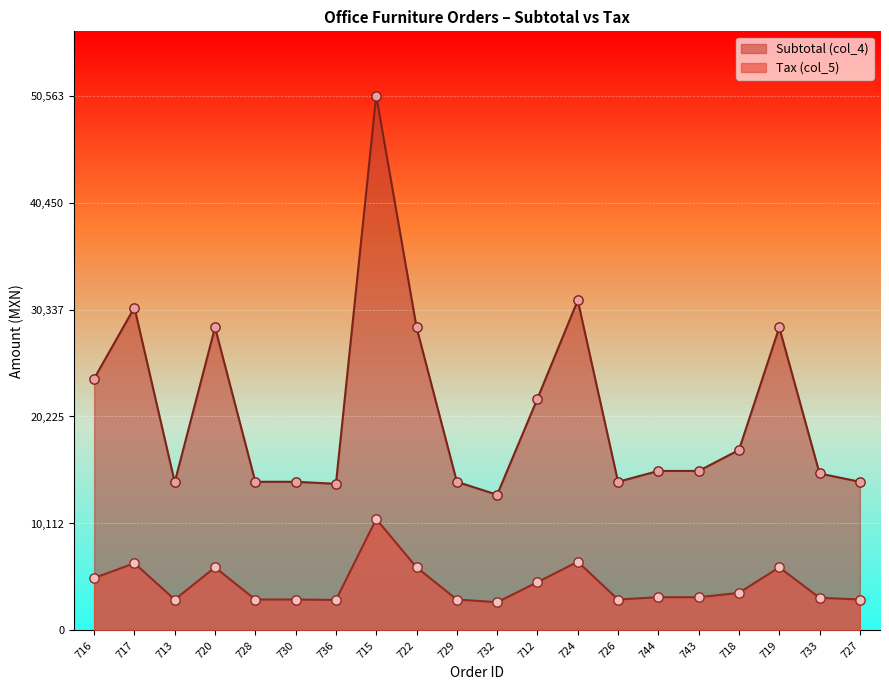

Which series has the largest Y range (max minus min)?

Subtotal (col_4)